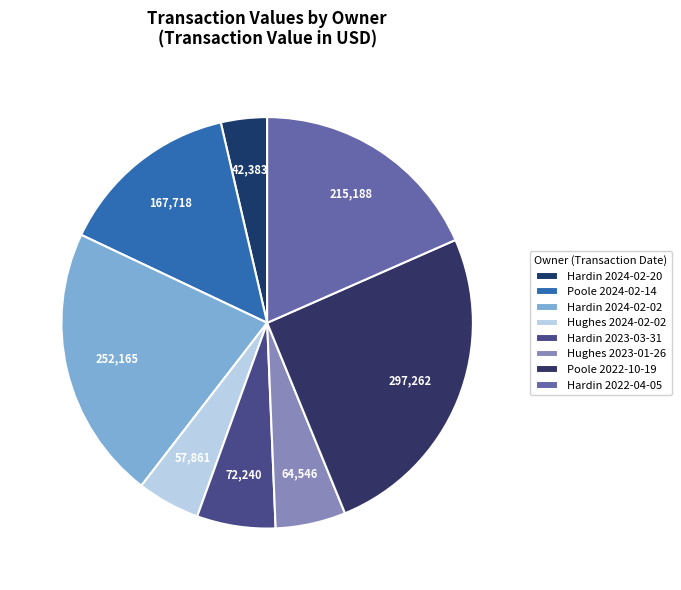

How many slices are in this pie chart?

8